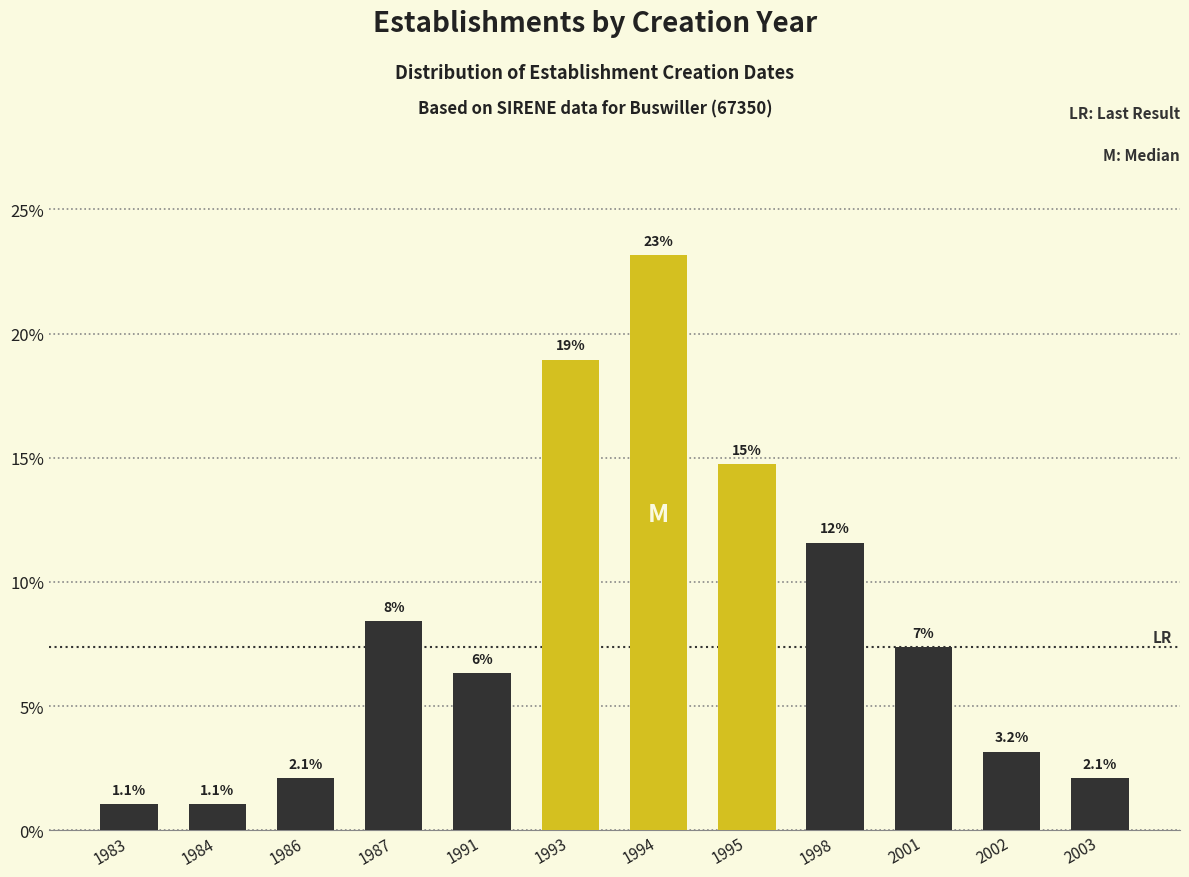

Reading right to left, list all the values displayed in this chart.

2.1	3.2	7.4	11.6	14.7	23.2	18.9	6.3	8.4	2.1	1.1	1.1